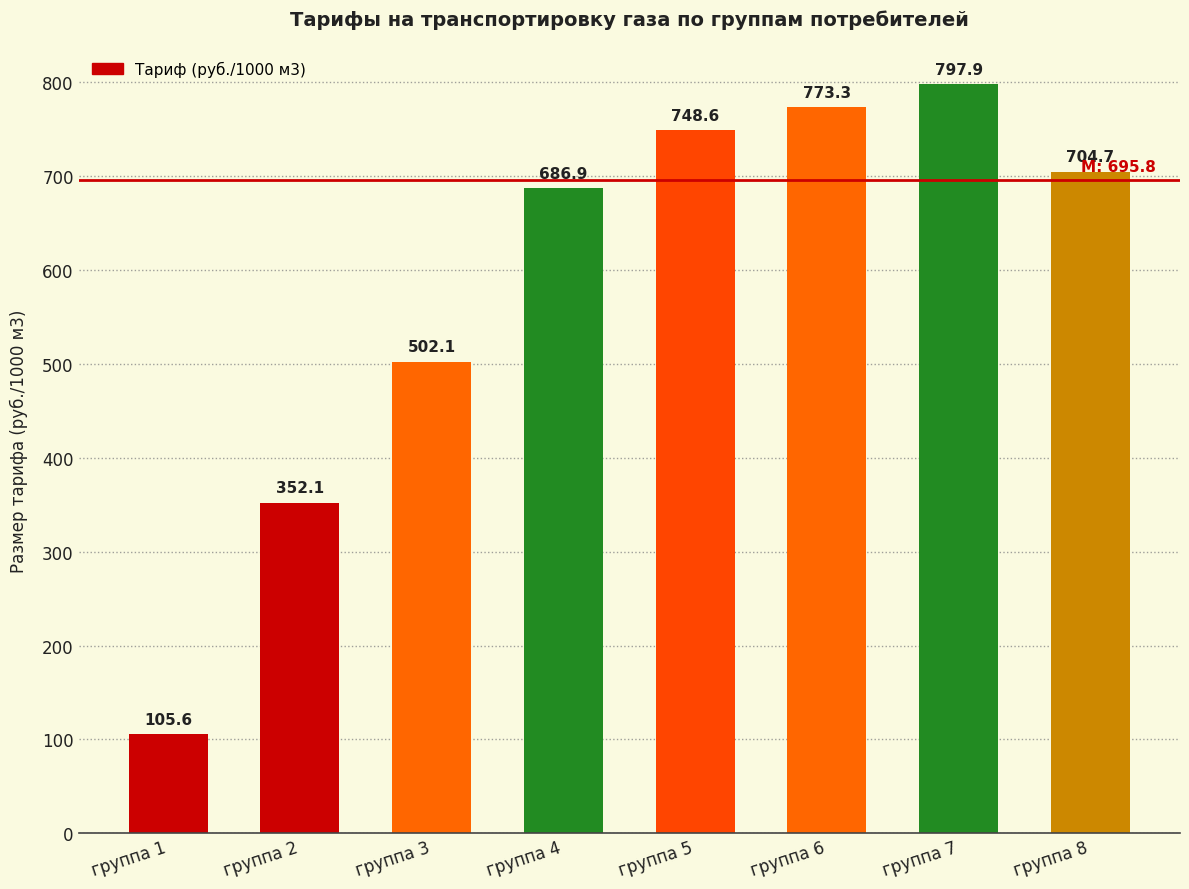

What is the smallest value displayed?

105.6